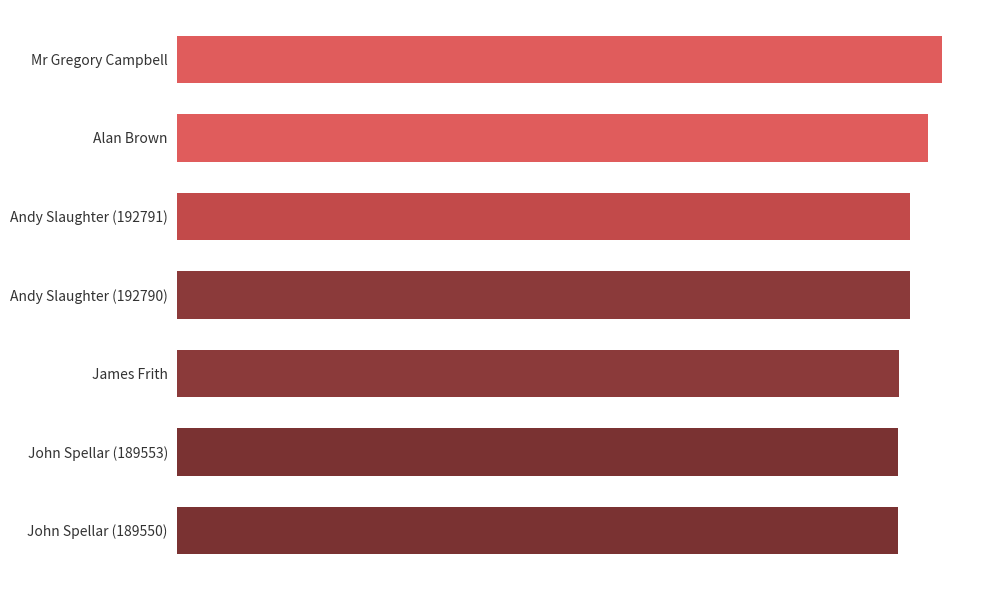

Are the bars horizontal?

Yes